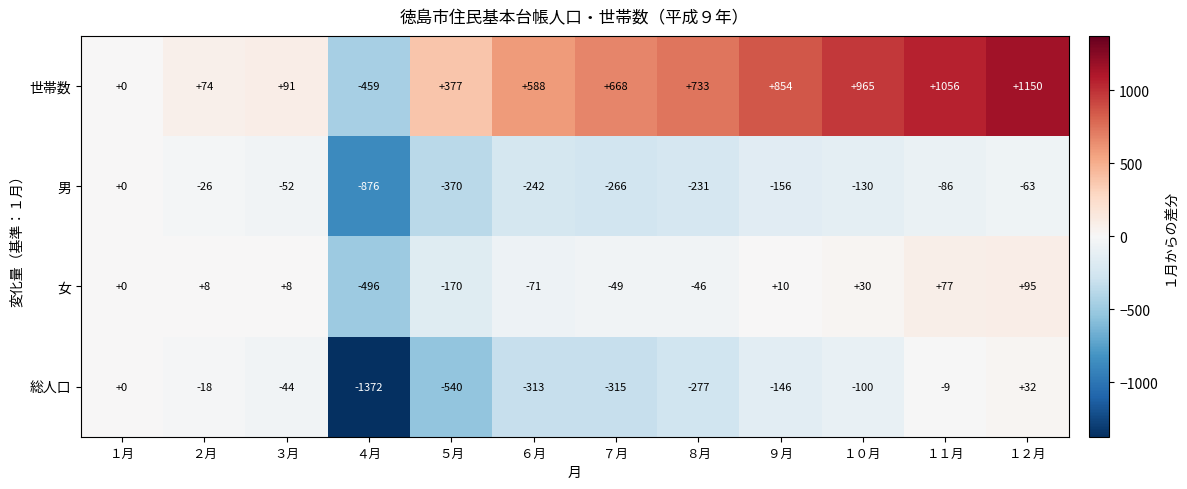

What is the average value of the 女 series?

-50